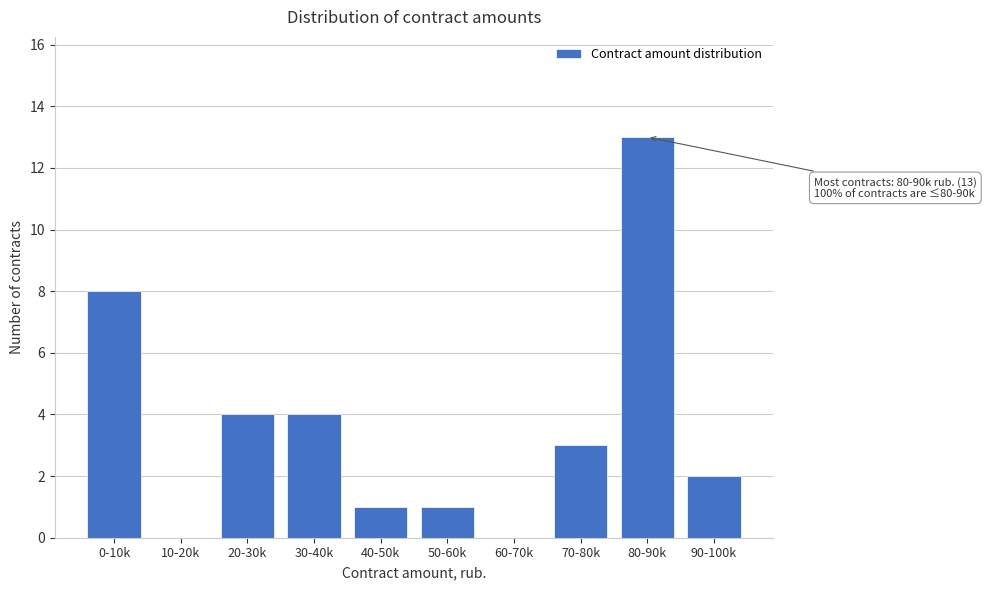

Reading right to left, extract all data points from this chart.

90-100k=2	80-90k=13	70-80k=3	60-70k=0	50-60k=1	40-50k=1	30-40k=4	20-30k=4	10-20k=0	0-10k=8